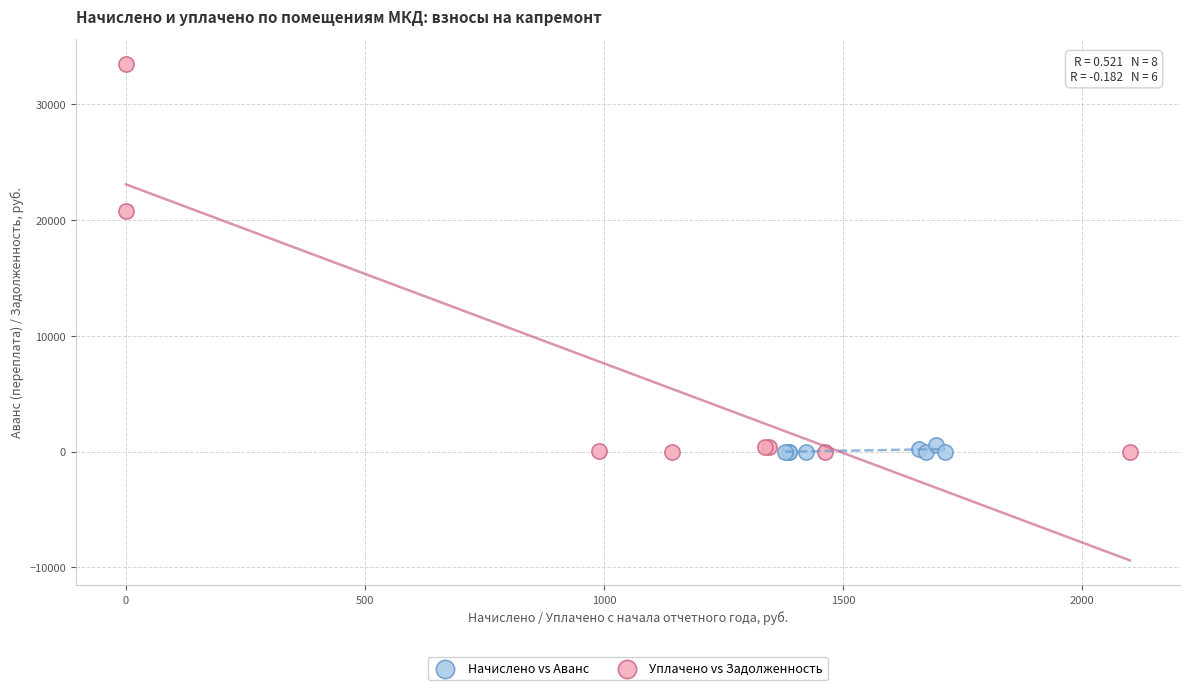

Which series contains the highest Y value?

Уплачено vs Задолженность